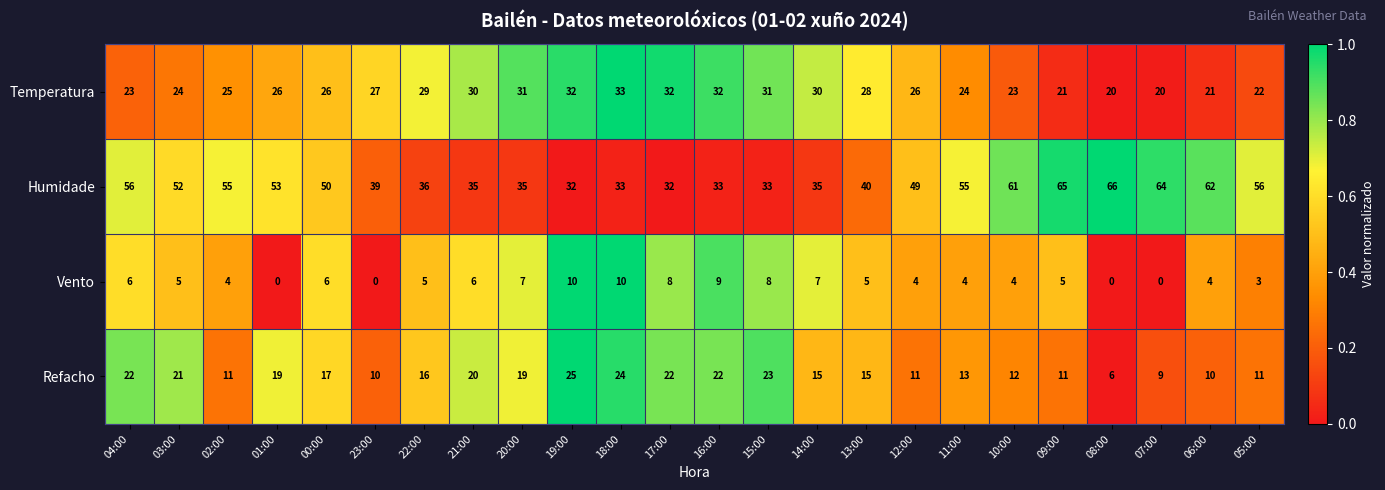

Rank the series at 14:00 from lowest to highest value.

Vento, Refacho, Temperatura, Humidade